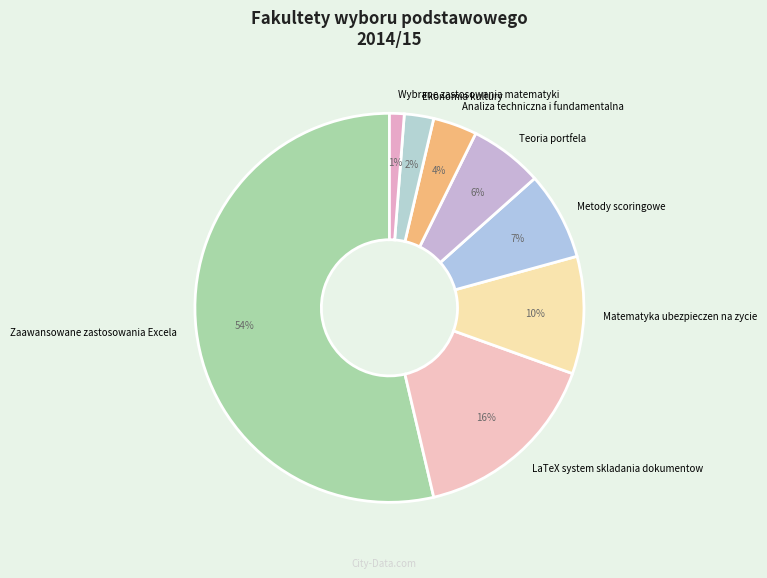

Is it true that Teoria portfela is 1% of the pie?

False